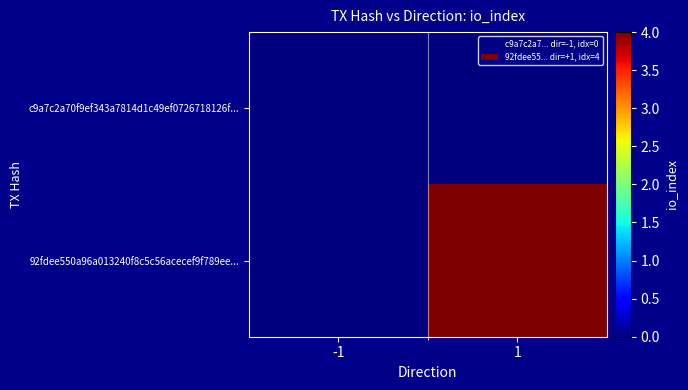

Reading left to right, transcribe all the data shown in this chart.

c9a7c2a70f9ef343a7814d1c49ef0726718126f...: -1=0	1=0
92fdee550a96a013240f8c5c56acecef9f789ee...: -1=0	1=4